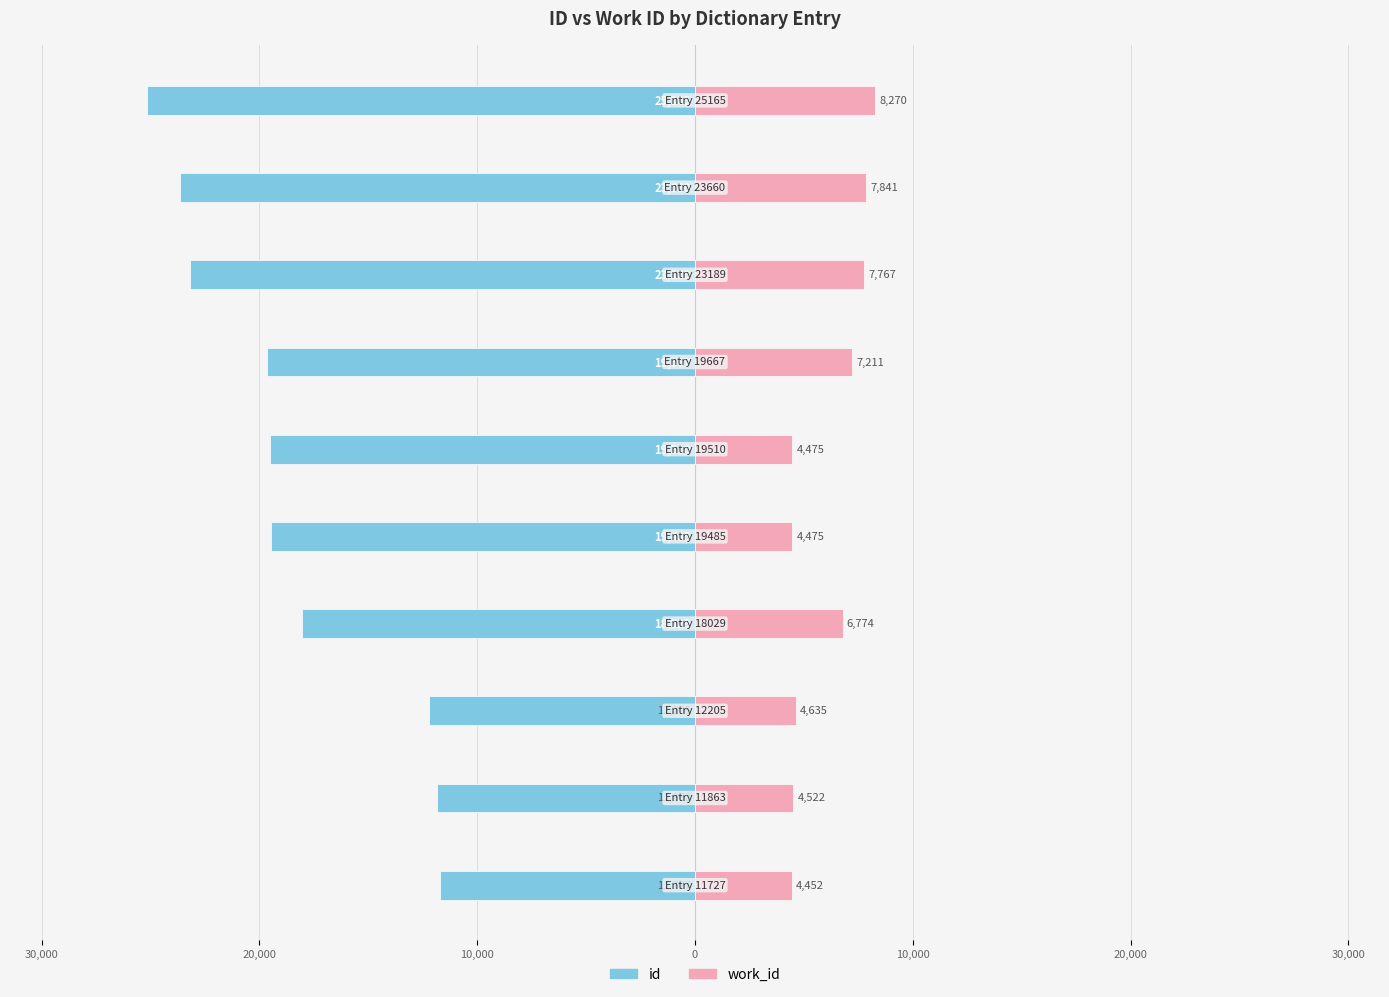

Are the bars grouped side by side (vs. stacked)?

Yes